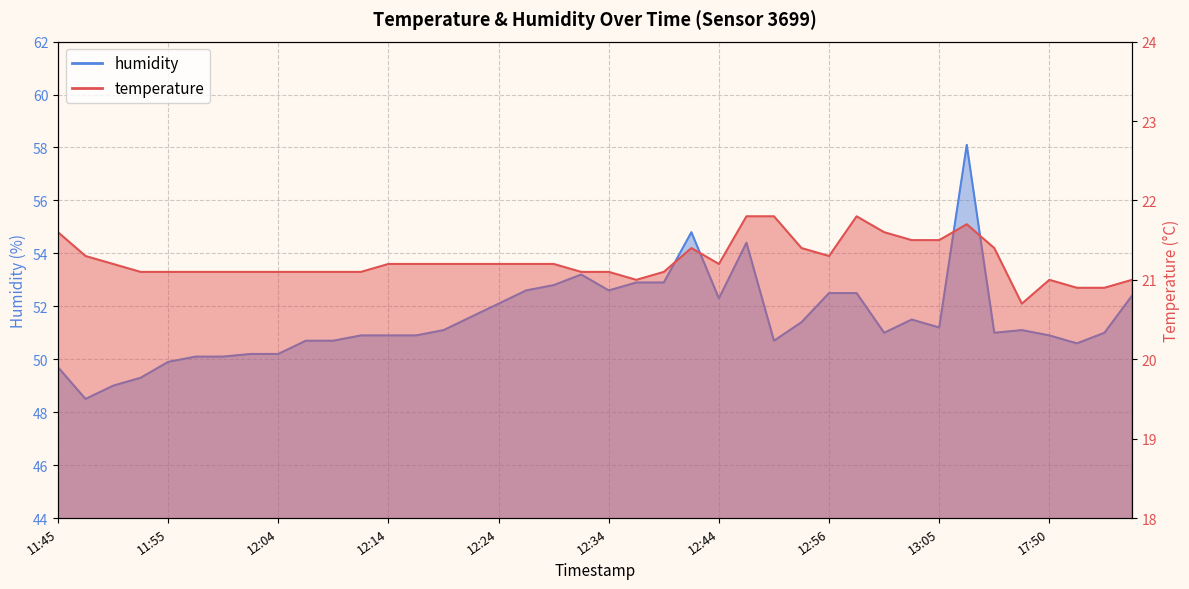

At which category is the sum across all series the highest?

13:44